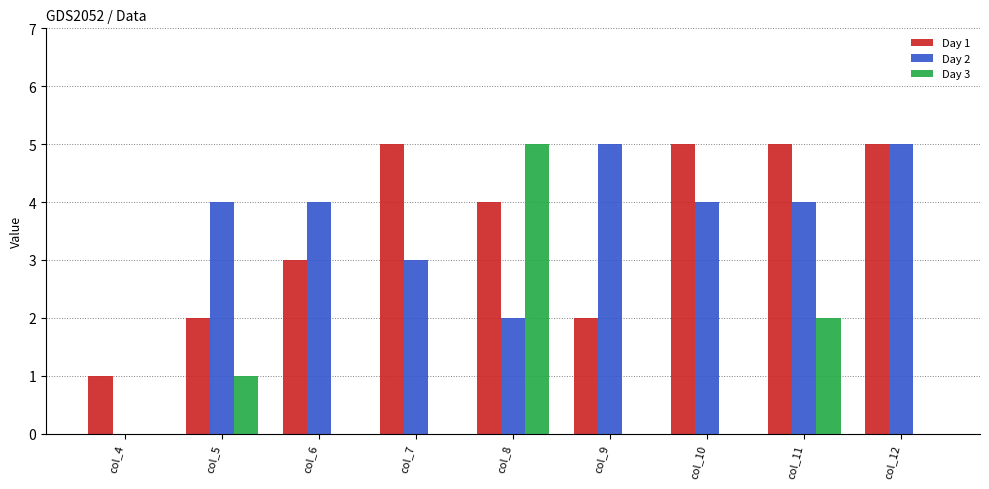

How many groups of bars are there?

9